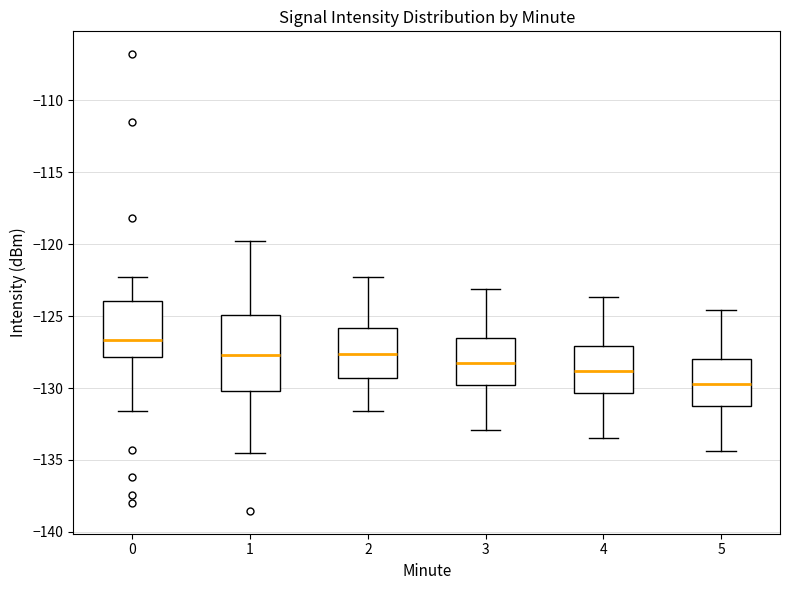

Which box is the tallest, from its lower edge to its upper edge?

1